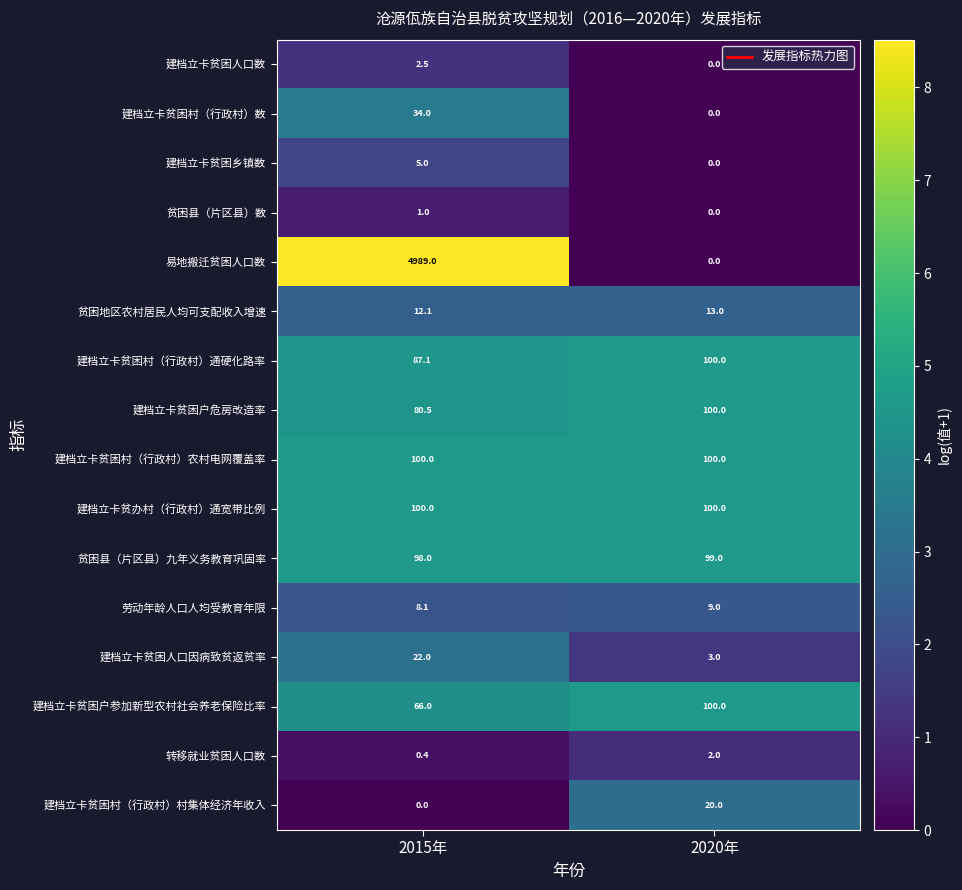

Rank the categories by 建档立卡贫困村（行政村）村集体经济年收入 value from highest to lowest.

2020年, 2015年